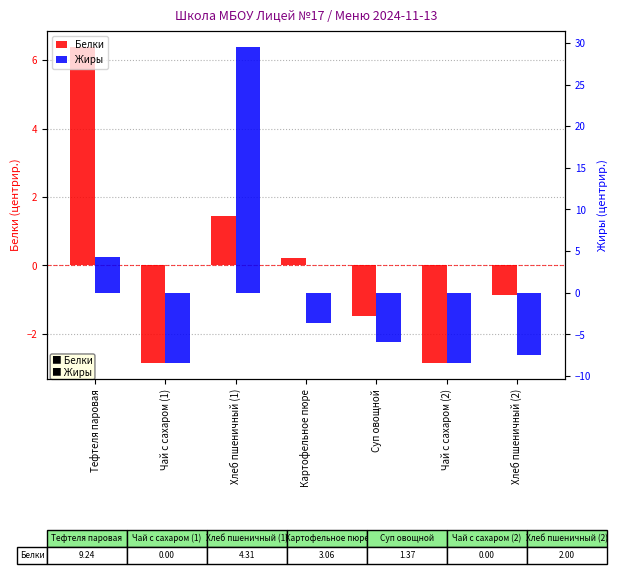

What is the sum of the Белки values at Хлеб пшеничный (1) and Чай с сахаром (1)?

-1.4